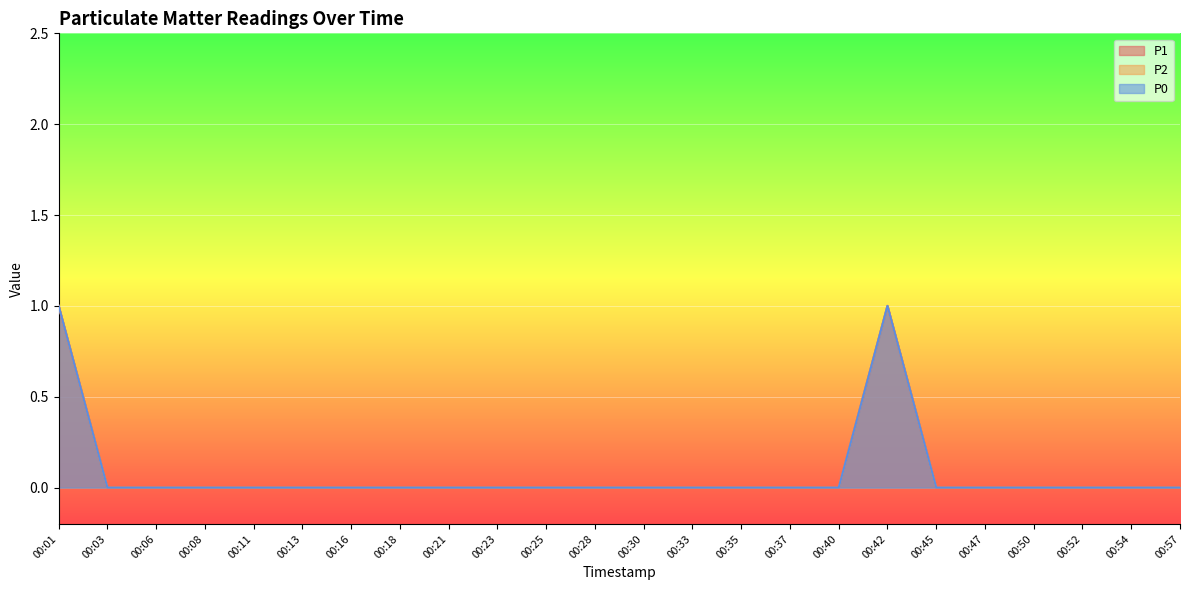

Which series has the largest total across all categories?

P1